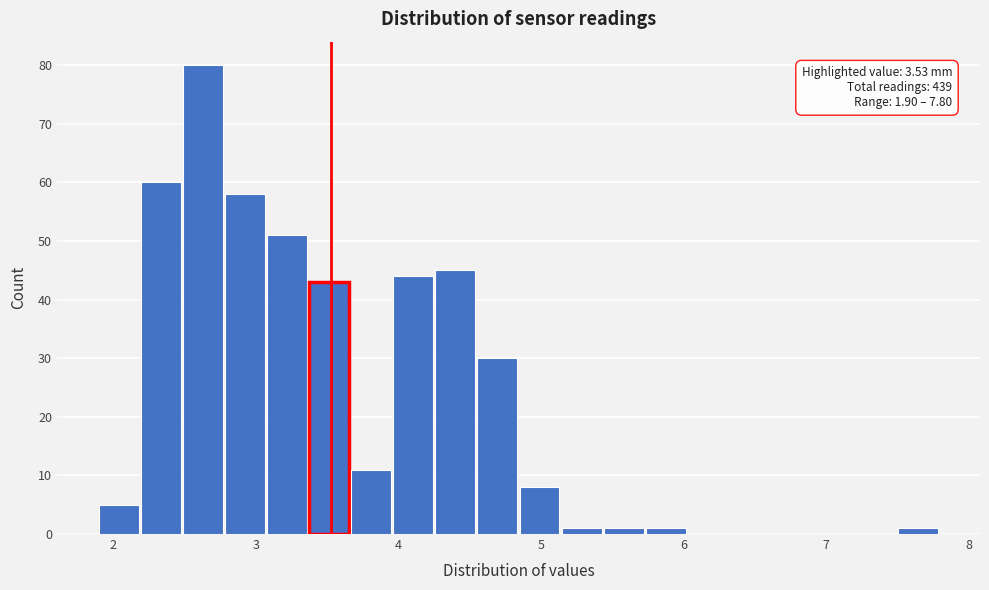

Around what value on the x-axis is the tallest bar? Give the approximate position of its centre, as read against the axis.

2.6